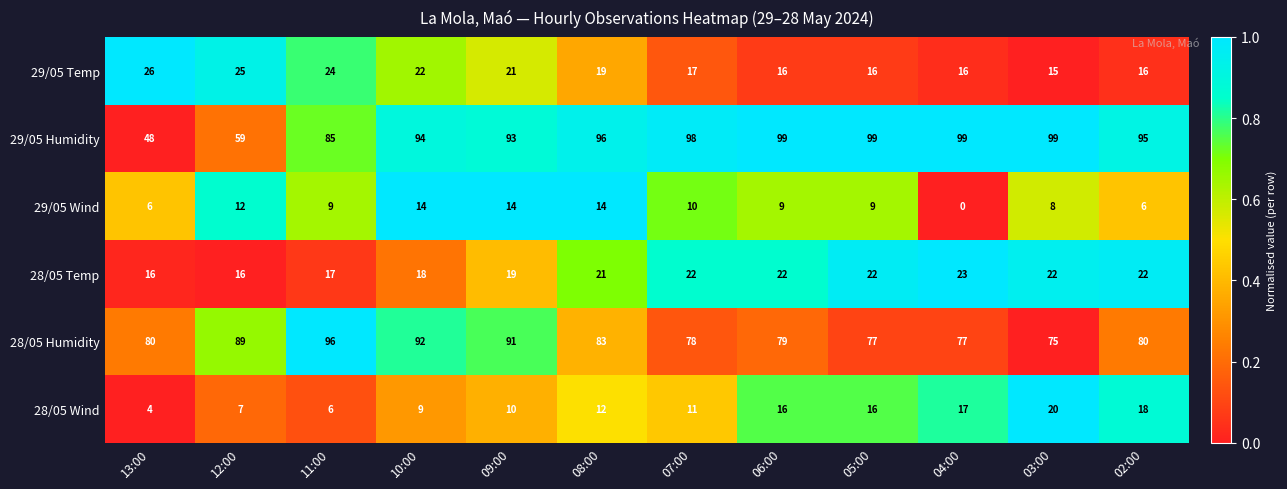

What is the sum of all 28/05 Wind values?

146